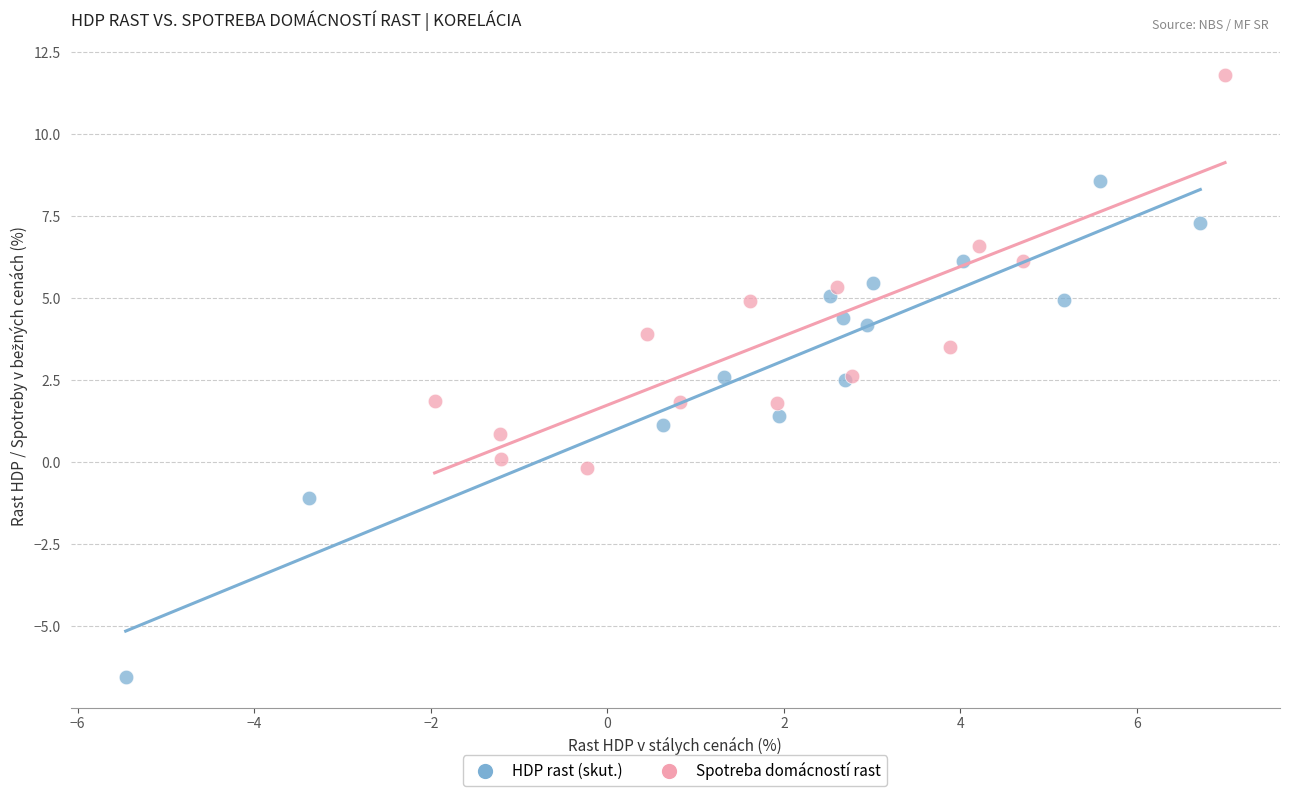

What are all the series names shown in the legend?

HDP rast (skut.), Spotreba domácností rast